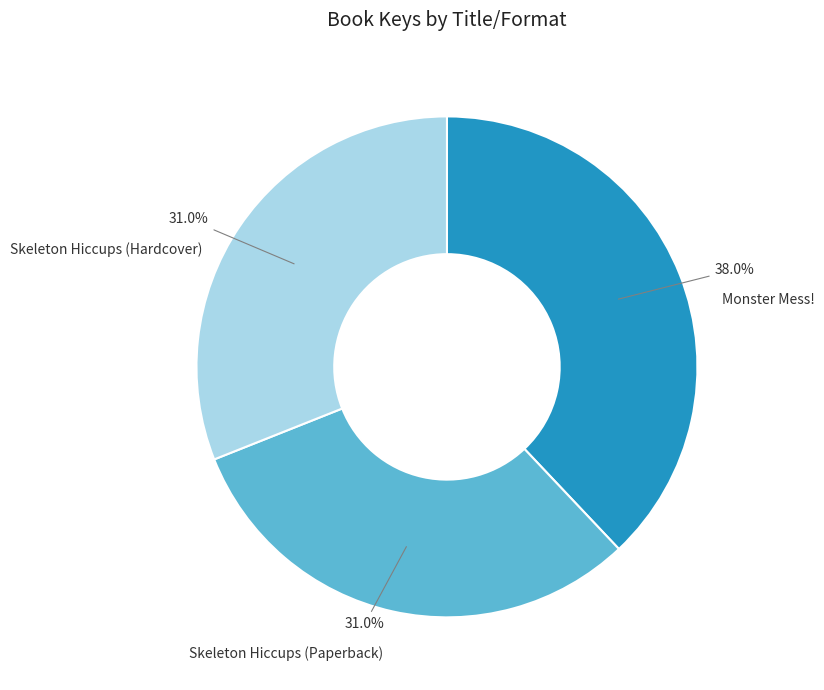

Is there any slice that represents more than half of the pie?

No